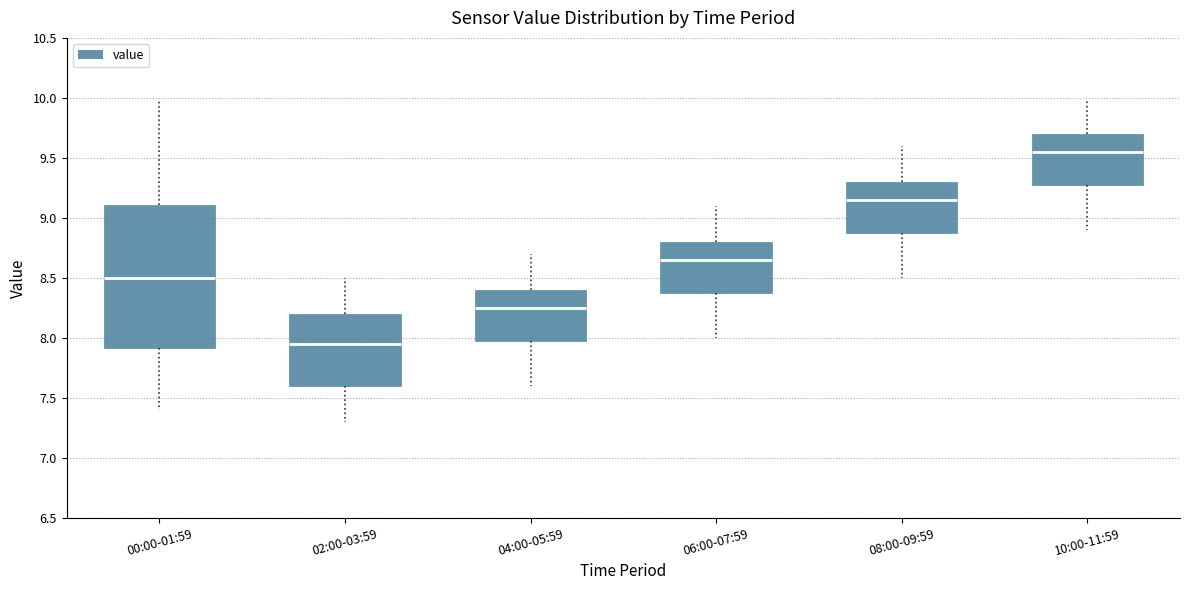

Reading left to right, transcribe this box plot: for each box, give where its median line is, the range the box spans, and where its two whiskers end, as read against the y-axis. The values are not printed on the chart, so give them approximately, as read against the axis.

00:00-01:59: median 8.50, box 7.90 to 9.10, whiskers 7.40 to 9.95
02:00-03:59: median 7.95, box 7.60 to 8.20, whiskers 7.30 to 8.50
04:00-05:59: median 8.25, box 8.00 to 8.40, whiskers 7.60 to 8.70
06:00-07:59: median 8.65, box 8.40 to 8.80, whiskers 8.00 to 9.10
08:00-09:59: median 9.15, box 8.90 to 9.30, whiskers 8.50 to 9.60
10:00-11:59: median 9.55, box 9.30 to 9.70, whiskers 8.90 to 9.95